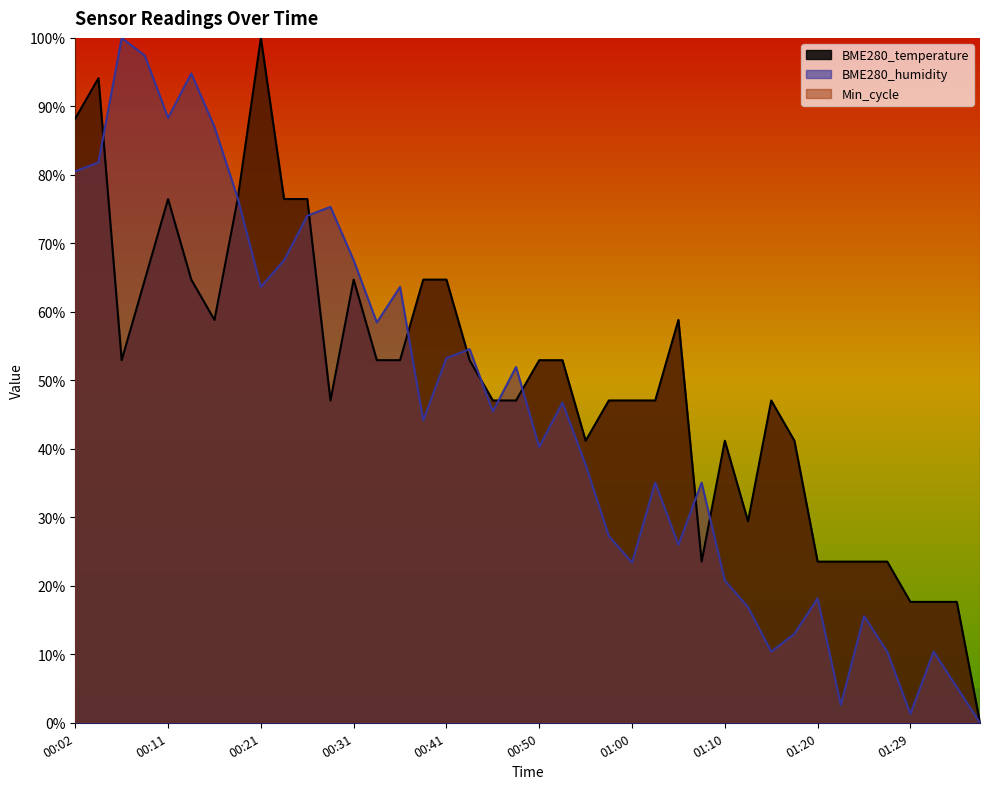

Reading left to right, what are all the values shown in this chart?

BME280_temperature: 0.9	0.9	0.5	0.6	0.8	0.6	0.6	0.8	1.0	0.8	0.8	0.5	0.6	0.5	0.5	0.6	0.6	0.5	0.5	0.5	0.5	0.5	0.4	0.5	0.5	0.5	0.6	0.2	0.4	0.3	0.5	0.4	0.2	0.2	0.2	0.2	0.2	0.2	0.2	0.0
BME280_humidity: 0.8	0.8	1.0	1.0	0.9	0.9	0.9	0.8	0.6	0.7	0.7	0.8	0.7	0.6	0.6	0.4	0.5	0.5	0.5	0.5	0.4	0.5	0.4	0.3	0.2	0.4	0.3	0.4	0.2	0.2	0.1	0.1	0.2	0.0	0.2	0.1	0.0	0.1	0.1	0.0